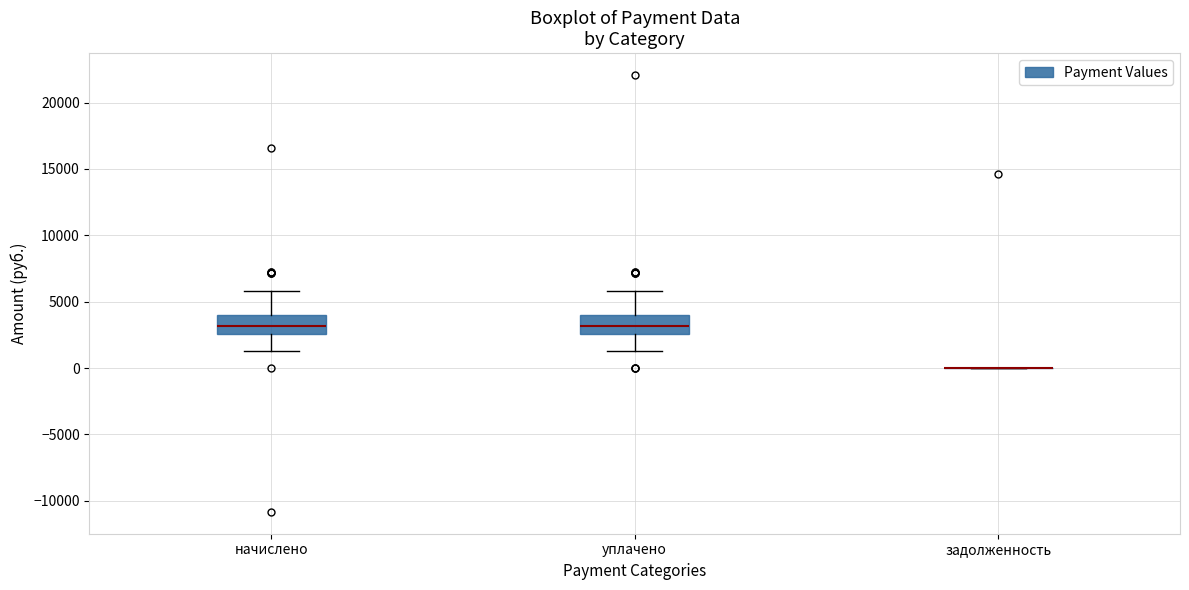

Reading left to right, read every box against the y-axis: the position of its median line, the range the box covers, and the ends of its whiskers. The values are not printed on the chart, so give them approximately, as read against the axis.

начислено: median 3000, box 2500 to 4000, whiskers 1500 to 6000
уплачено: median 3000, box 2500 to 4000, whiskers 1500 to 6000
задолженность: box collapsed to a line at 0, whiskers 0 to 0